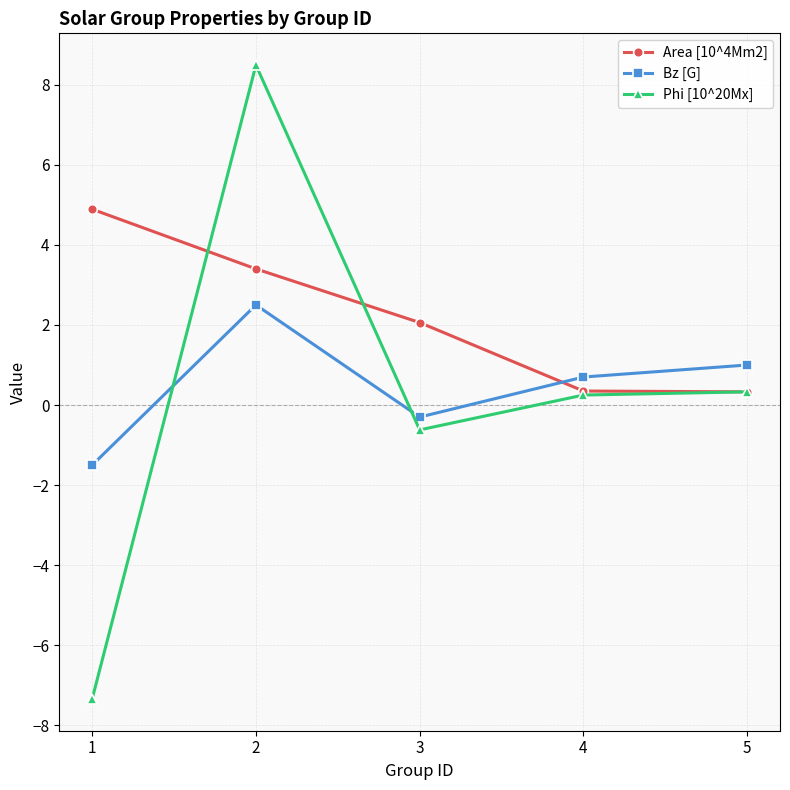

True or false: Phi [10^20Mx] and Bz [G] cross at least once.

True